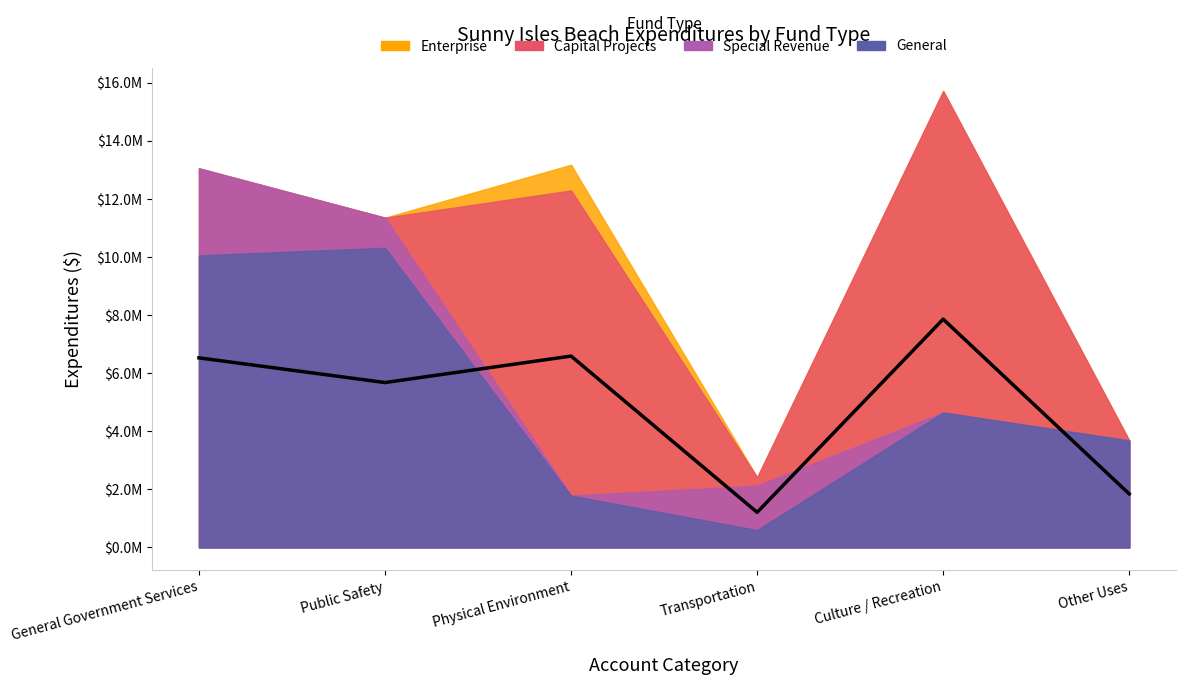

Between Culture / Recreation and Transportation, which is larger?

Culture / Recreation